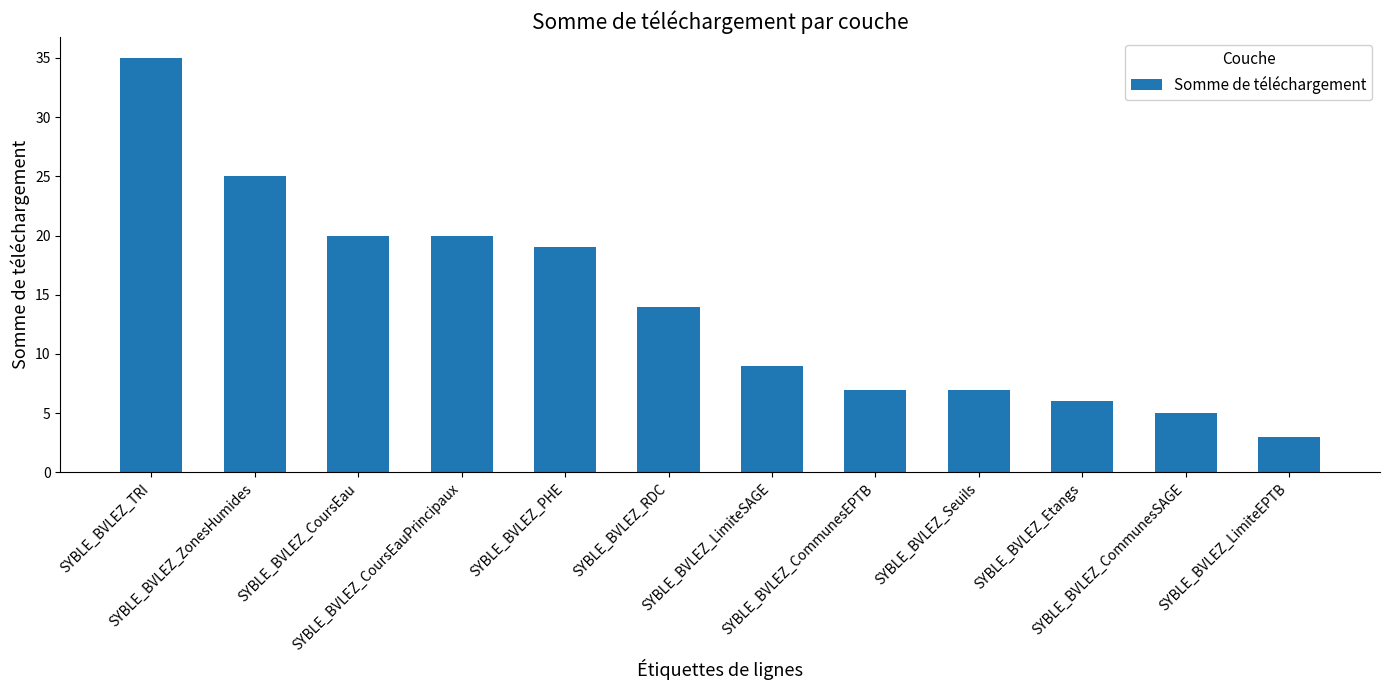

What is the difference between the values at SYBLE_BVLEZ_CoursEau and SYBLE_BVLEZ_RDC?

6